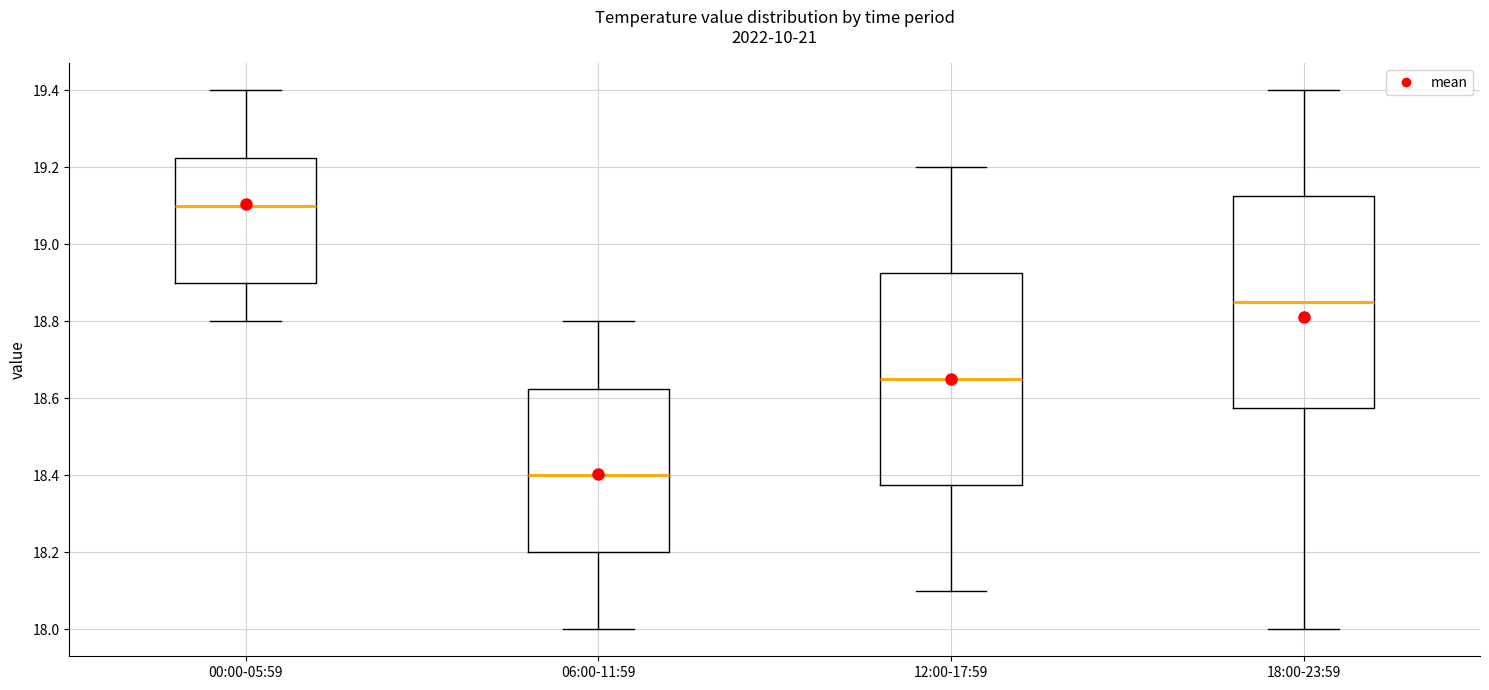

Reading left to right, read every box against the y-axis: the position of its median line, the range the box covers, and the ends of its whiskers. The values are not printed on the chart, so give them approximately, as read against the axis.

00:00-05:59: median 19.10, box 18.90 to 19.22, whiskers 18.80 to 19.40
06:00-11:59: median 18.40, box 18.20 to 18.62, whiskers 18.00 to 18.80
12:00-17:59: median 18.66, box 18.38 to 18.92, whiskers 18.10 to 19.20
18:00-23:59: median 18.86, box 18.58 to 19.12, whiskers 18.00 to 19.40